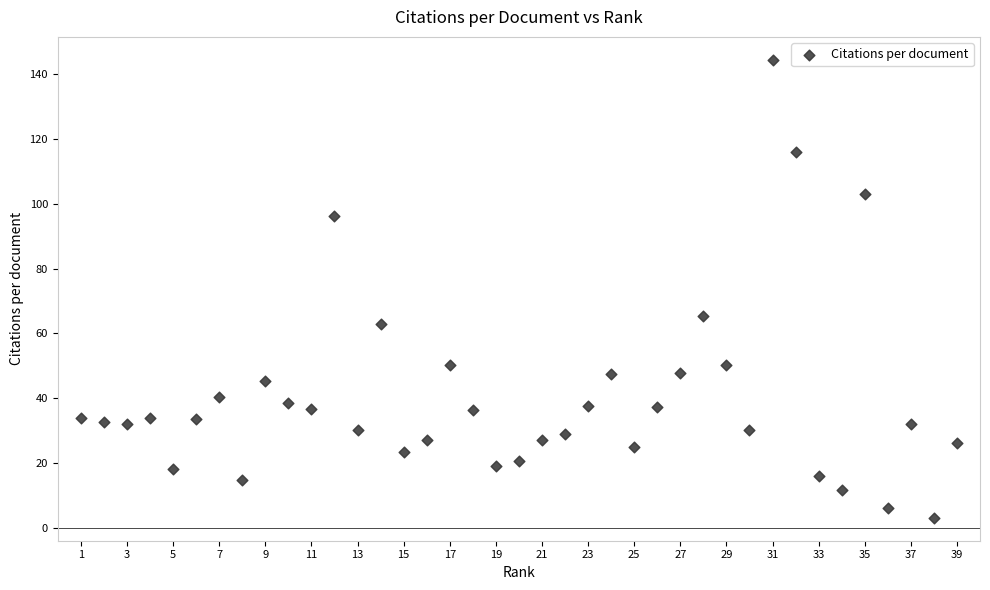

What is the range of X values (max minus min)?

38.0